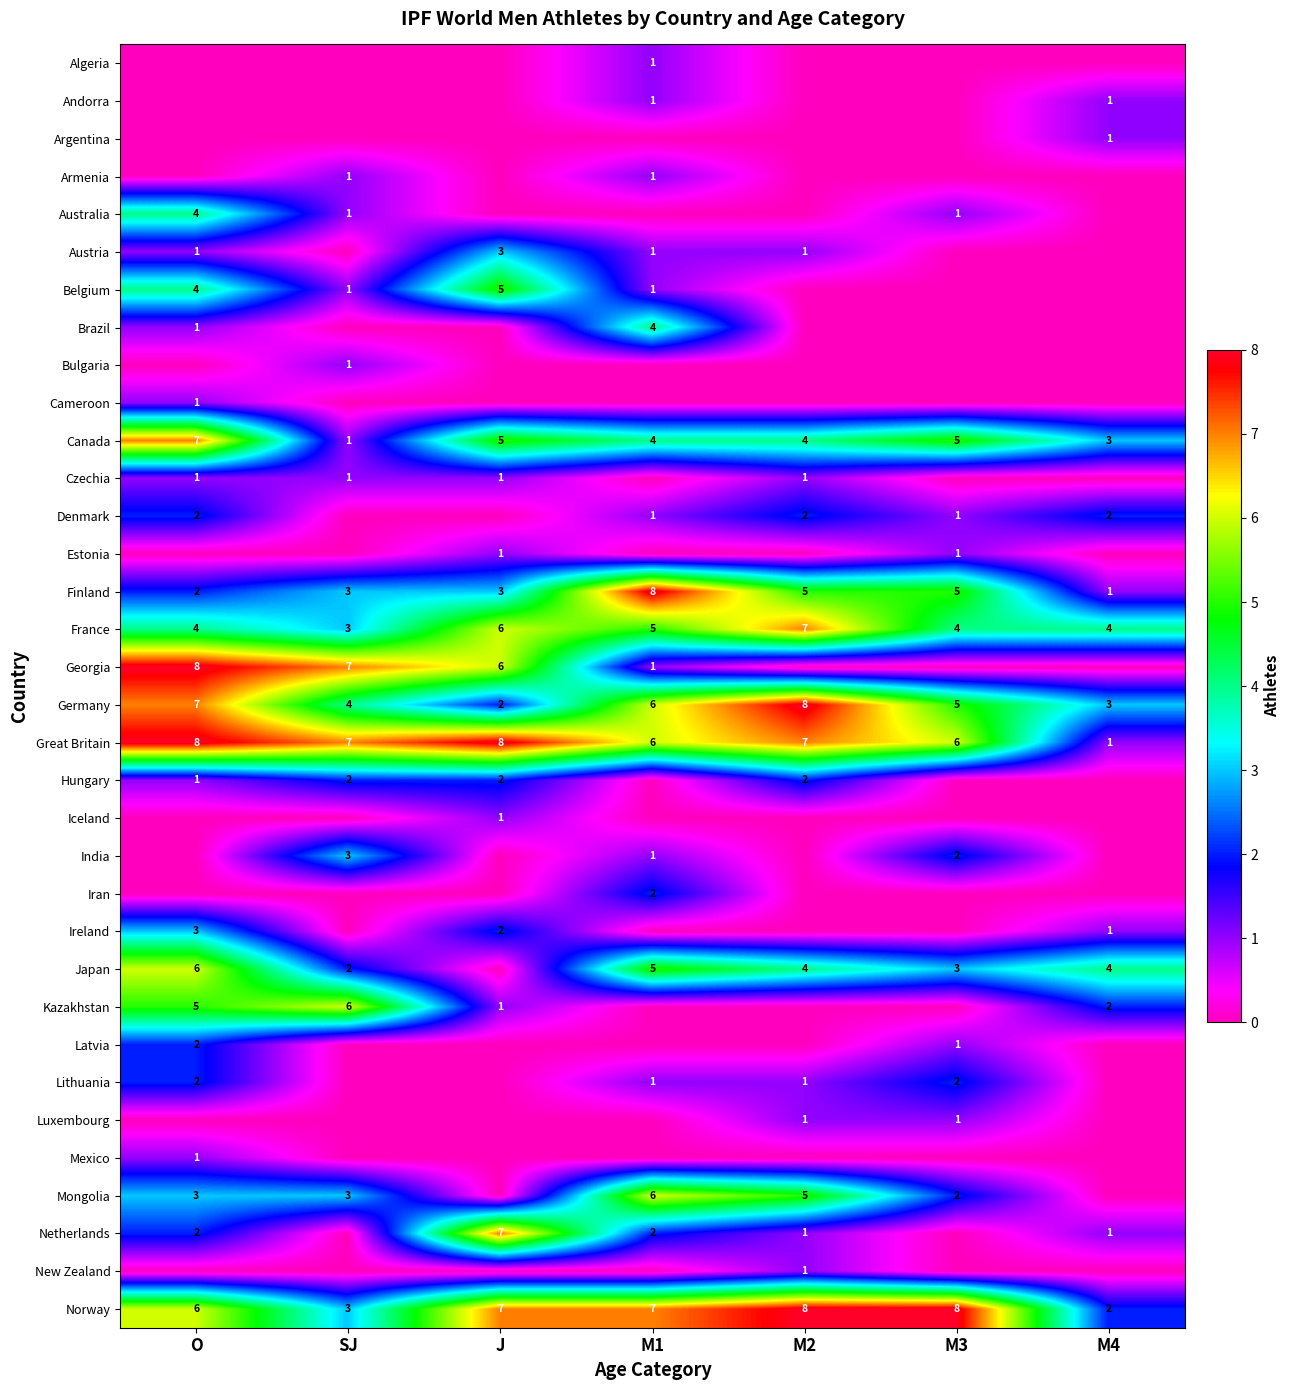

At which label does Canada reach its minimum?

SJ